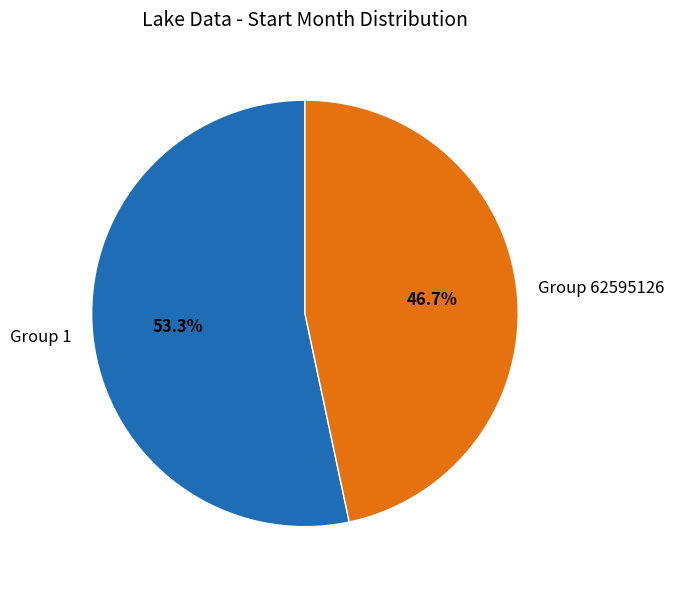

To the nearest percent, what is the average slice percentage?

50%